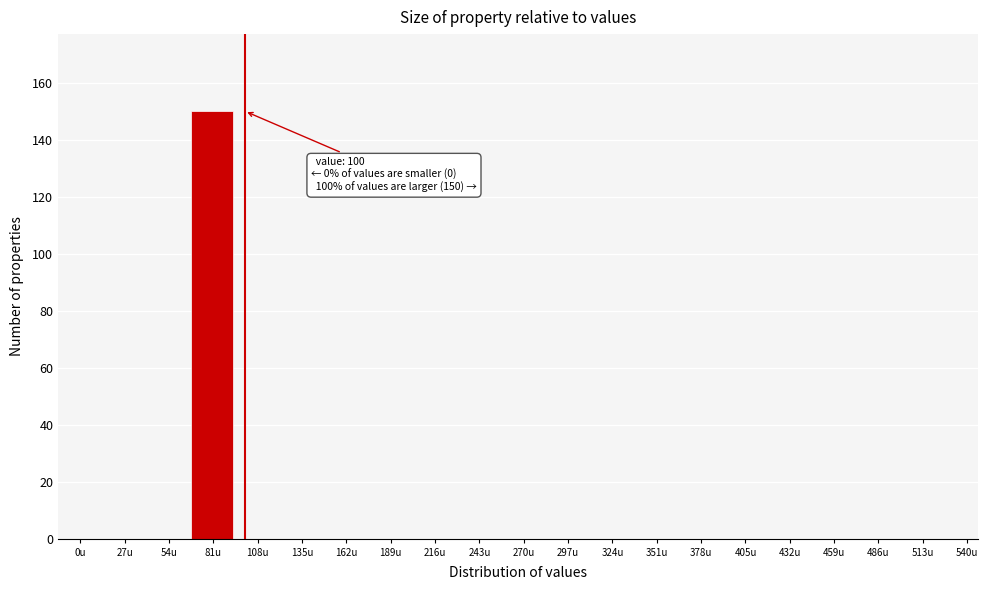

Reading left to right, extract all data points from this chart.

0u=0	27u=0	54u=0	81u=150	108u=0	135u=0	162u=0	189u=0	216u=0	243u=0	270u=0	297u=0	324u=0	351u=0	378u=0	405u=0	432u=0	459u=0	486u=0	513u=0	540u=0